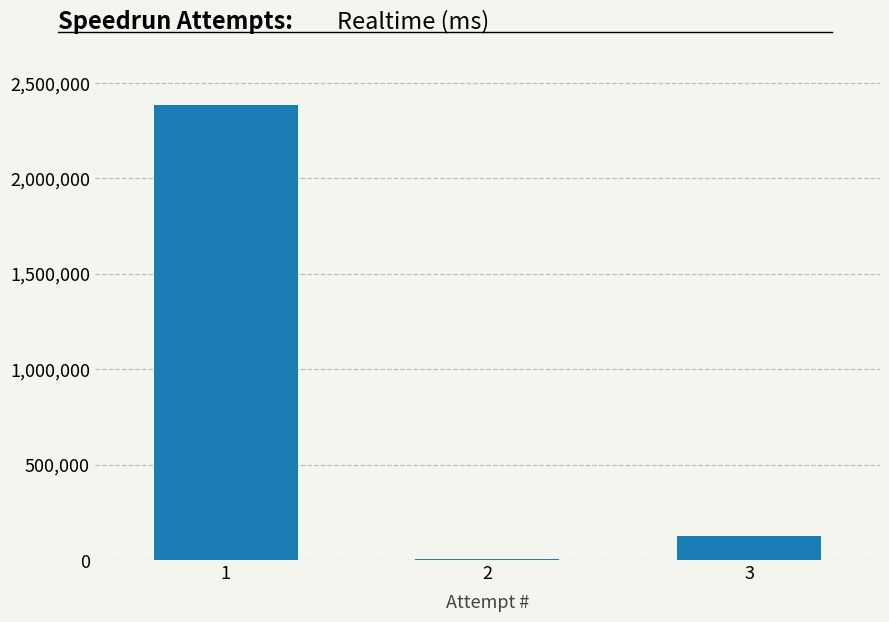

The value at 1 is 2382459. True or false?

True